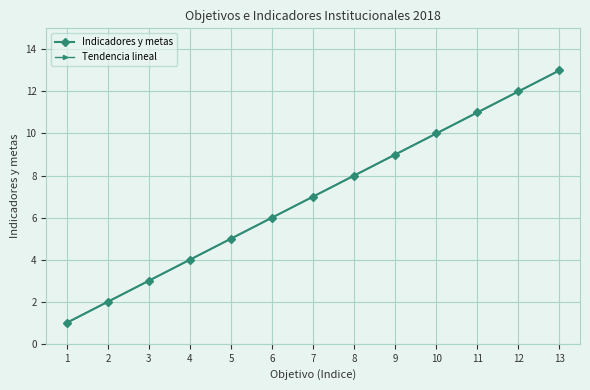

Which series has the widest spread of values?

Tendencia lineal